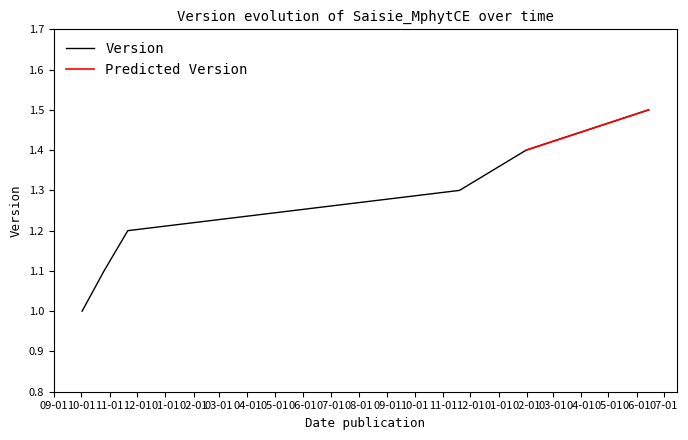

Reading left to right, list all the values displayed in this chart.

2017-10-02=1.0	2017-10-26=1.1	2017-11-21=1.2	2018-11-19=1.3	2019-01-31=1.4	2019-06-14=1.5